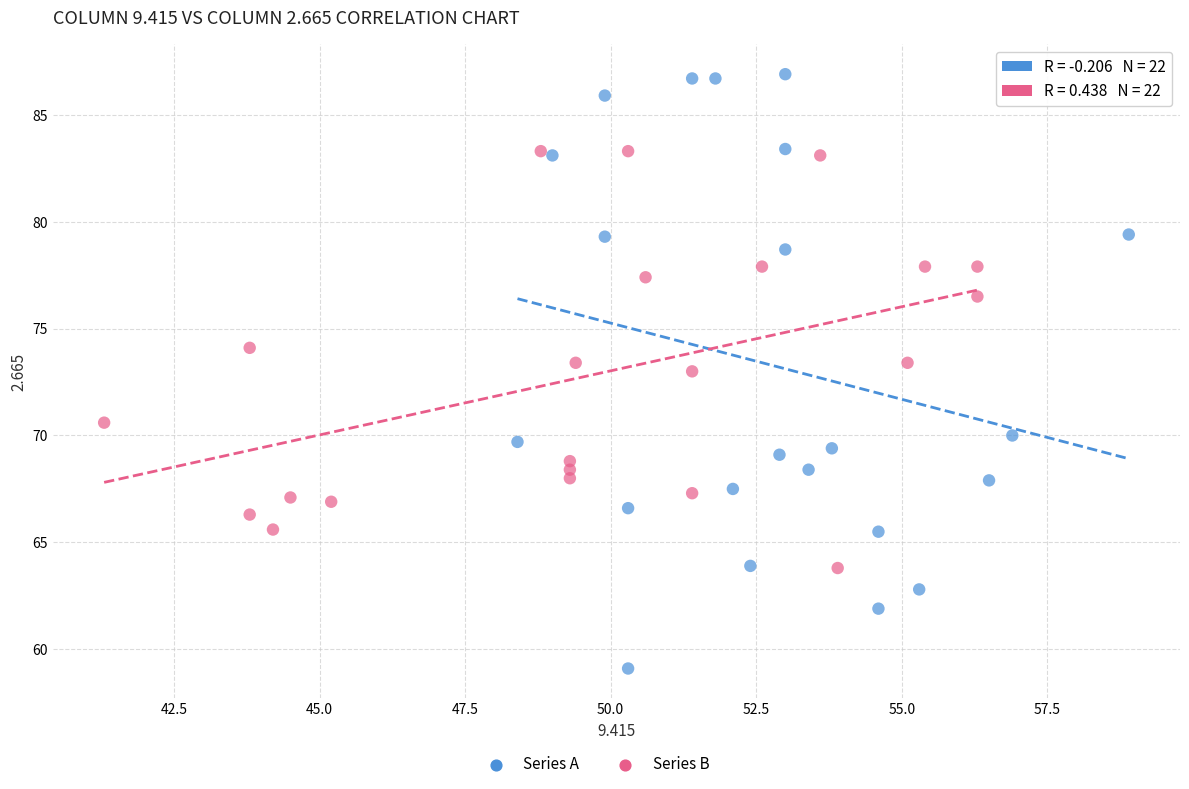

Which series has the widest spread of Y values?

Series A